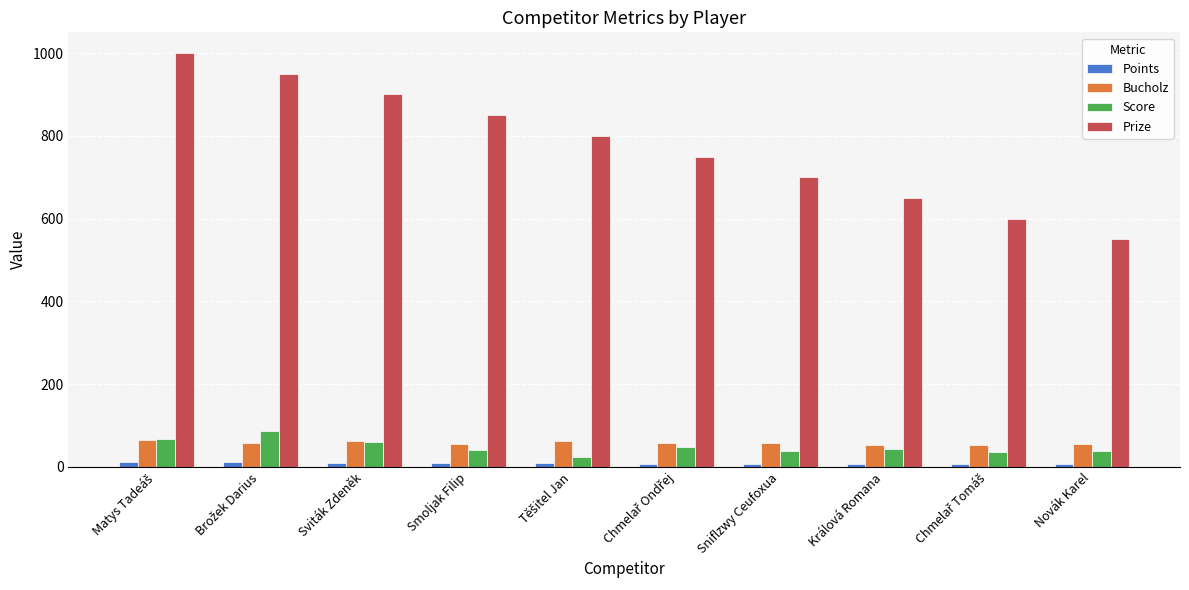

Count the number of categories in the chart.

10